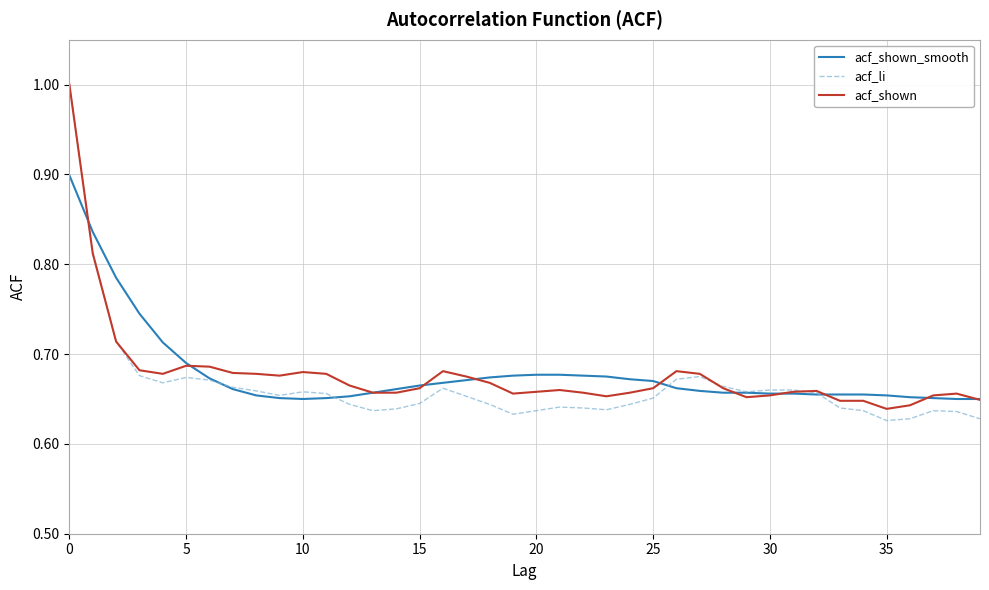

Which series has the widest spread of values?

acf_li